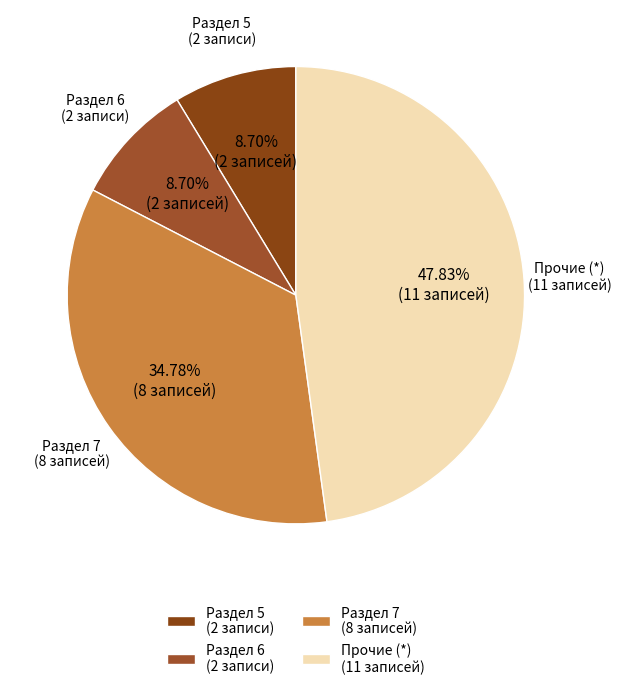

Combined, do Раздел 5 (2 записи) and Раздел 7 (8 записей) account for over 50%?

No